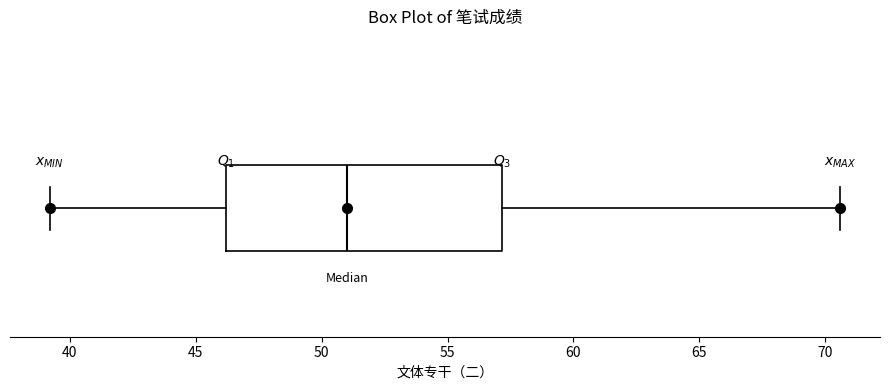

Where is the left edge of the box on the x-axis? The values are not printed on the chart, so give them approximately, as read against the axis.

46.0